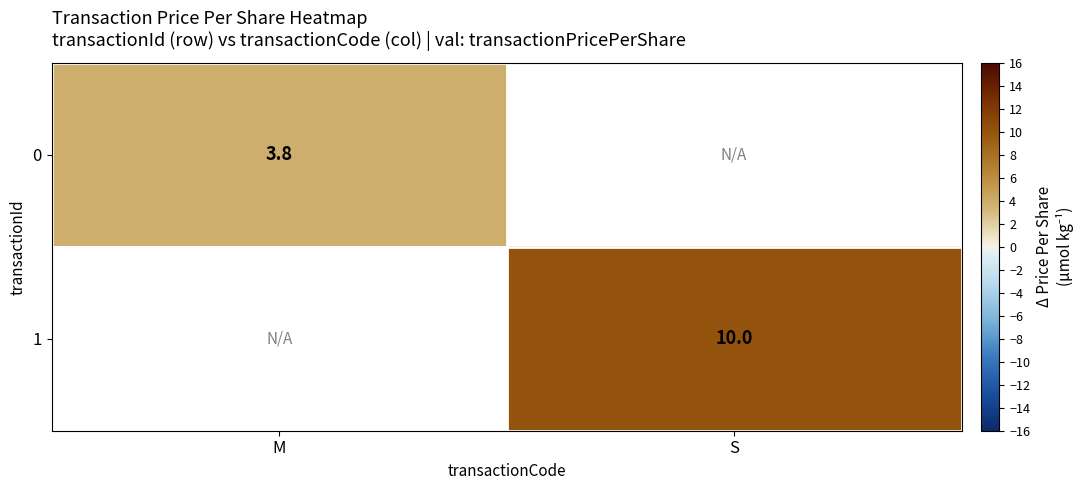

Is it true that 1 equals 17.1 at S?

False